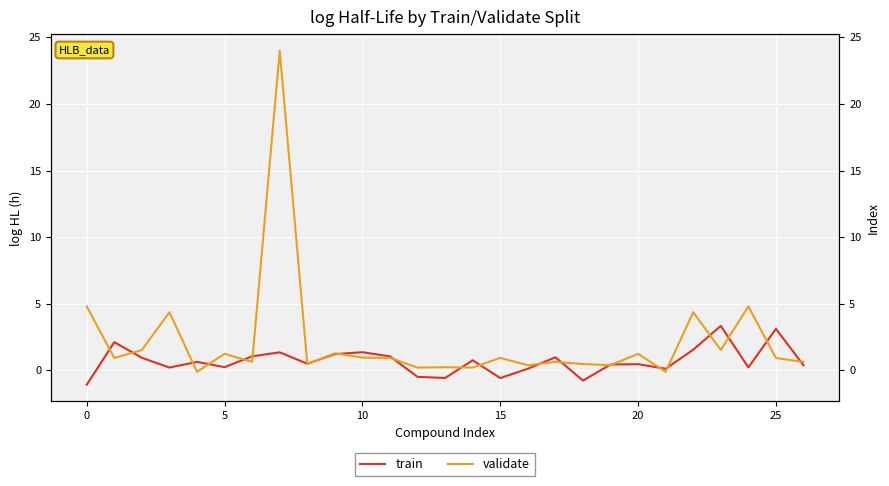

What is the sum of all train values?

18.6